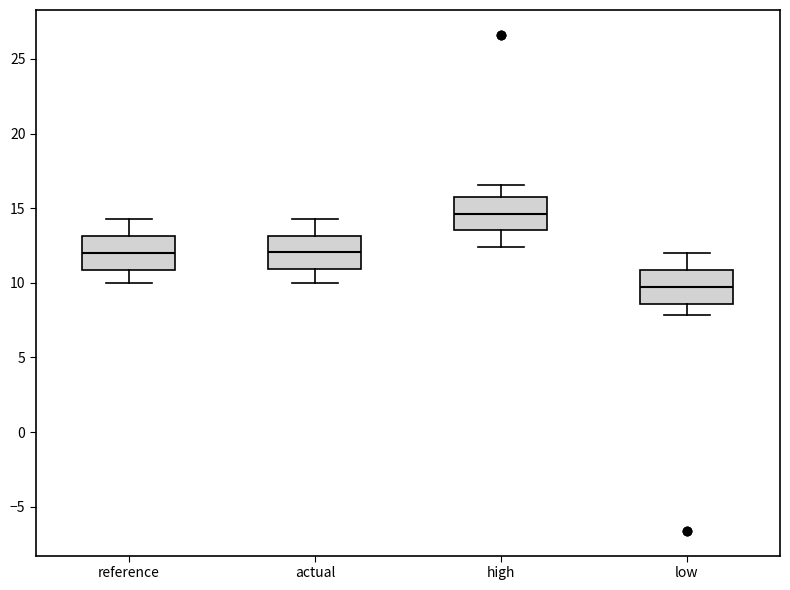

Which box's median line is the lowest?

low